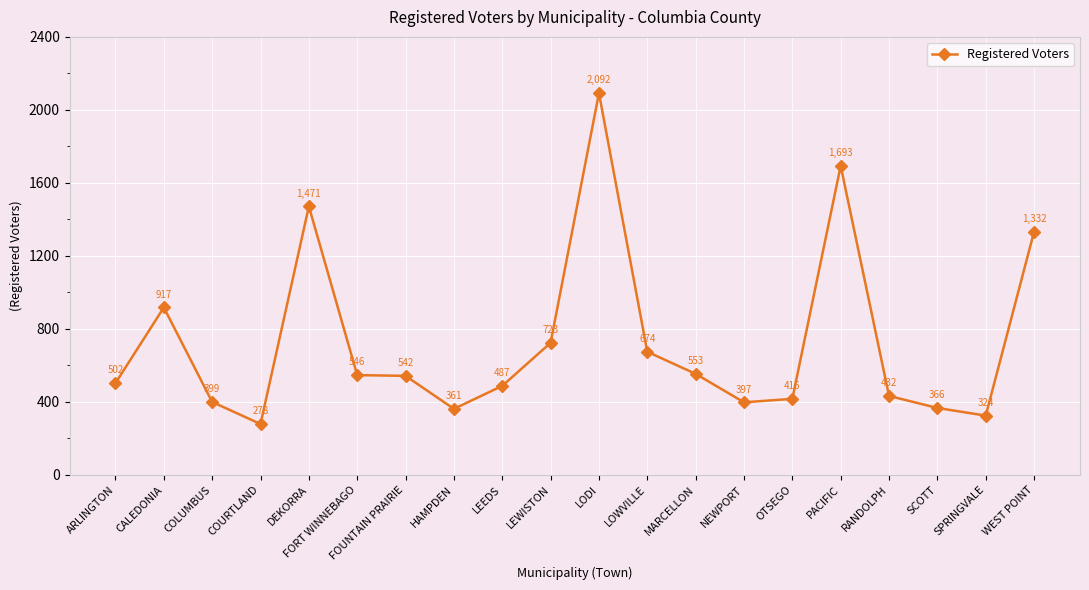

How many values are below 542?

10